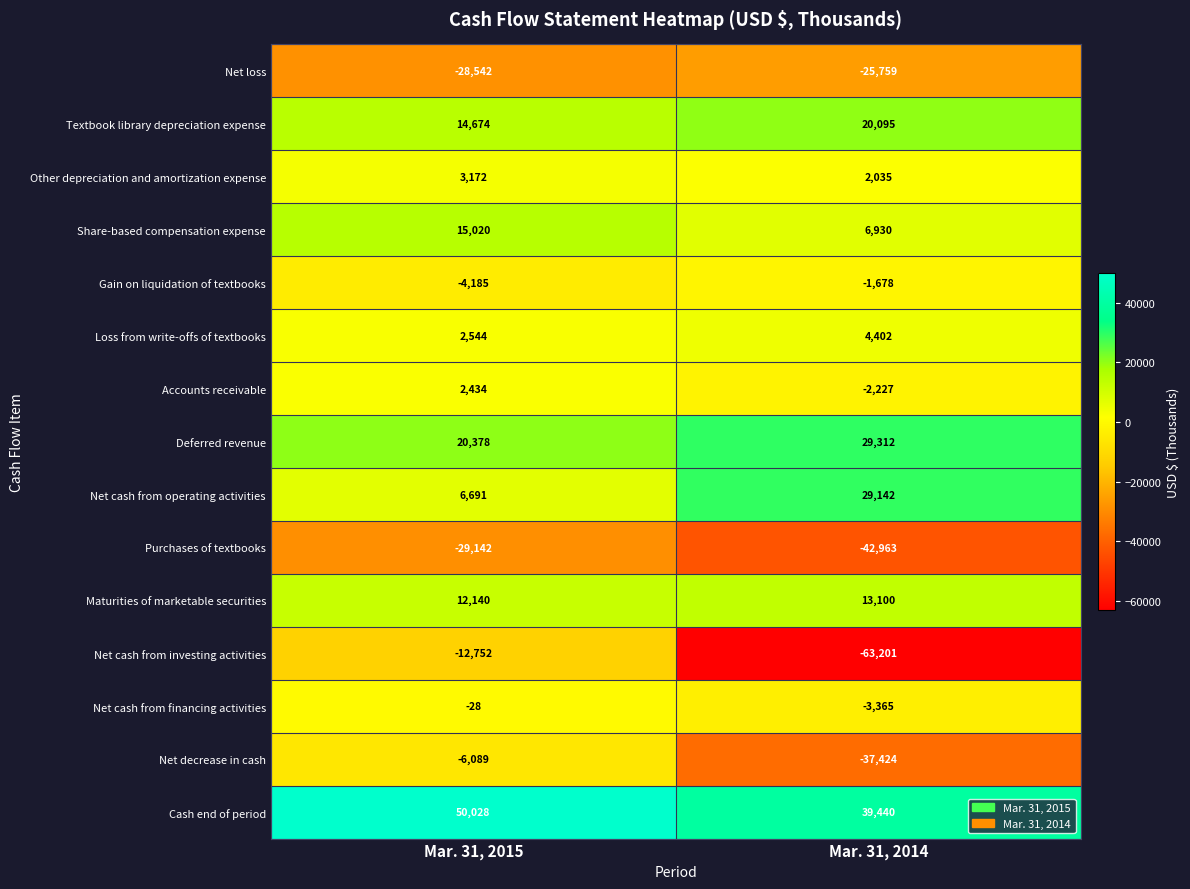

Reading left to right, transcribe all the data shown in this chart.

Net loss: Mar. 31, 2015=-28542	Mar. 31, 2014=-25759
Textbook library depreciation expense: Mar. 31, 2015=14674	Mar. 31, 2014=20095
Other depreciation and amortization expense: Mar. 31, 2015=3172	Mar. 31, 2014=2035
Share-based compensation expense: Mar. 31, 2015=15020	Mar. 31, 2014=6930
Gain on liquidation of textbooks: Mar. 31, 2015=-4185	Mar. 31, 2014=-1678
Loss from write-offs of textbooks: Mar. 31, 2015=2544	Mar. 31, 2014=4402
Accounts receivable: Mar. 31, 2015=2434	Mar. 31, 2014=-2227
Deferred revenue: Mar. 31, 2015=20378	Mar. 31, 2014=29312
Net cash from operating activities: Mar. 31, 2015=6691	Mar. 31, 2014=29142
Purchases of textbooks: Mar. 31, 2015=-29142	Mar. 31, 2014=-42963
Maturities of marketable securities: Mar. 31, 2015=12140	Mar. 31, 2014=13100
Net cash from investing activities: Mar. 31, 2015=-12752	Mar. 31, 2014=-63201
Net cash from financing activities: Mar. 31, 2015=-28	Mar. 31, 2014=-3365
Net decrease in cash: Mar. 31, 2015=-6089	Mar. 31, 2014=-37424
Cash end of period: Mar. 31, 2015=50028	Mar. 31, 2014=39440